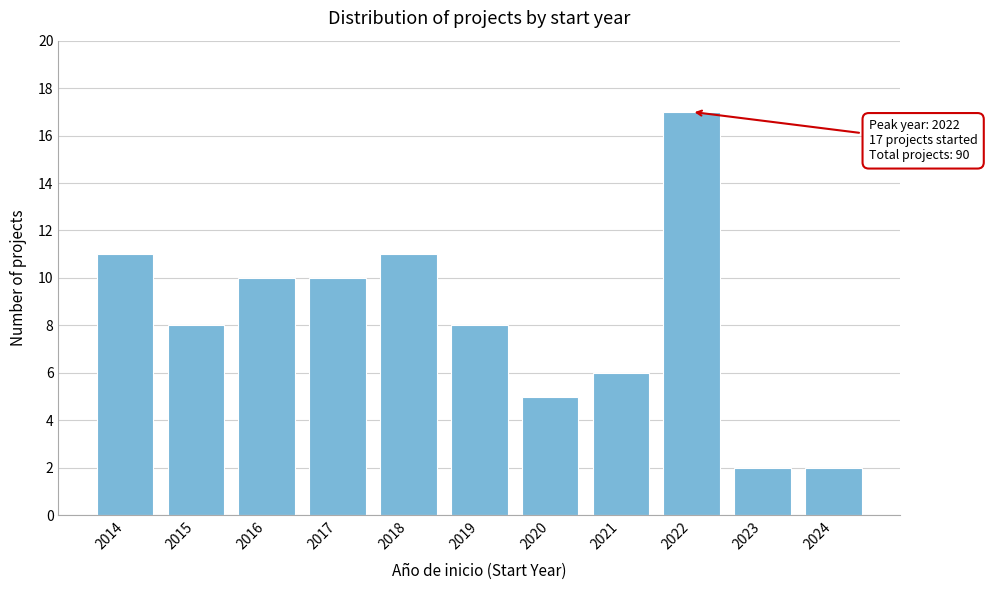

Reading left to right, list all the values displayed in this chart.

11	8	10	10	11	8	5	6	17	2	2